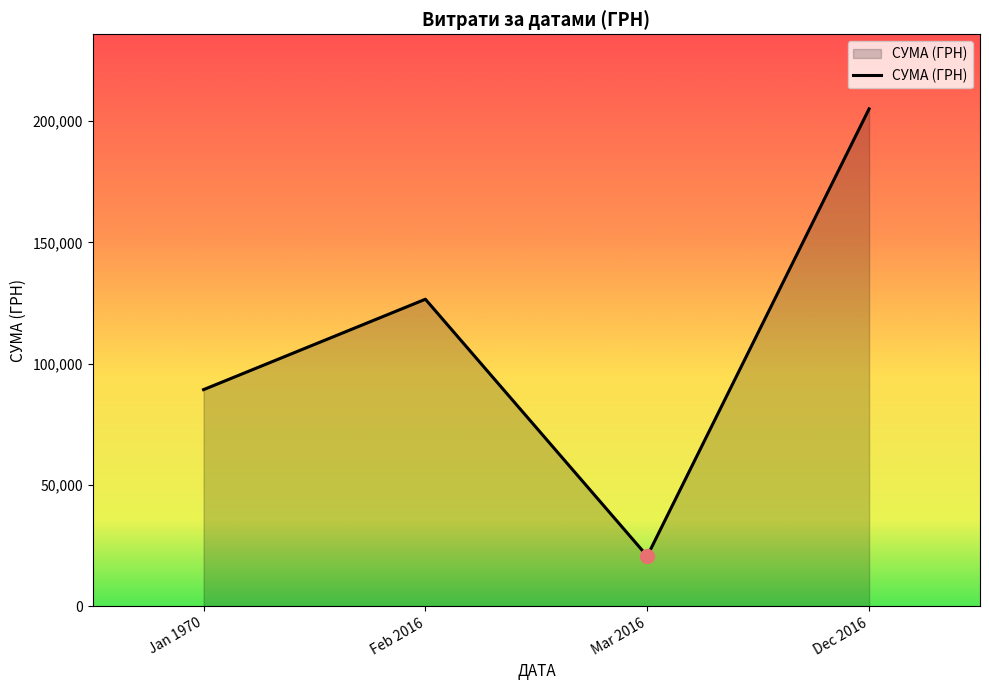

Reading right to left, extract all data points from this chart.

205056.0	20684.9	126586.7	89325.7